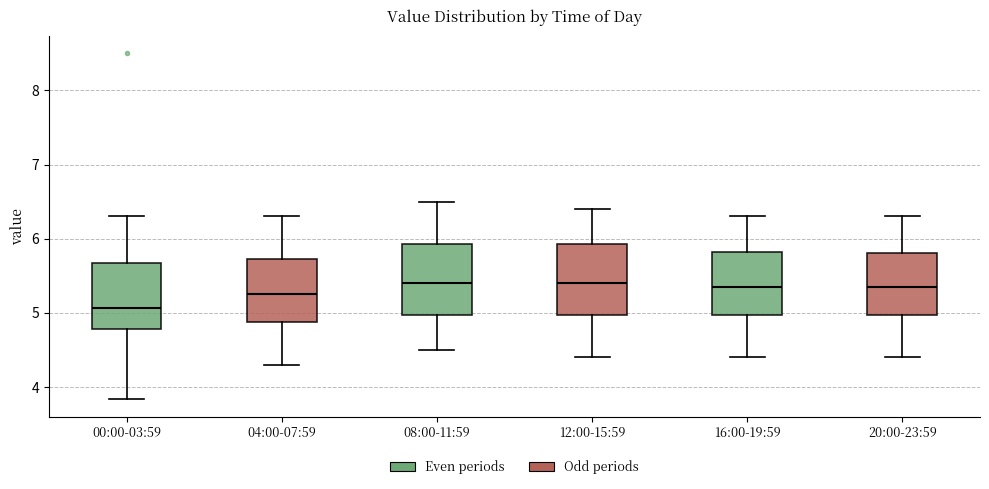

Reading left to right, transcribe this box plot: for each box, give where its median line is, the range the box spans, and where its two whiskers end, as read against the y-axis. The values are not printed on the chart, so give them approximately, as read against the axis.

00:00-03:59: median 5.1, box 4.8 to 5.7, whiskers 3.8 to 6.3
04:00-07:59: median 5.3, box 4.9 to 5.7, whiskers 4.3 to 6.3
08:00-11:59: median 5.4, box 5.0 to 5.9, whiskers 4.5 to 6.5
12:00-15:59: median 5.4, box 5.0 to 5.9, whiskers 4.4 to 6.4
16:00-19:59: median 5.4, box 5.0 to 5.8, whiskers 4.4 to 6.3
20:00-23:59: median 5.4, box 5.0 to 5.8, whiskers 4.4 to 6.3